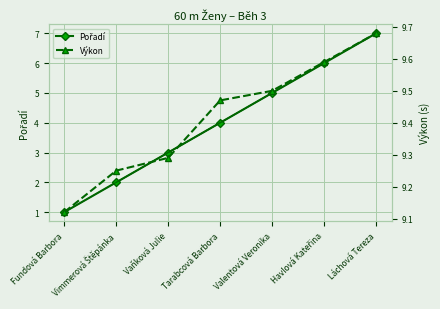

What position from the right is Vimmerová Štěpánka?

6